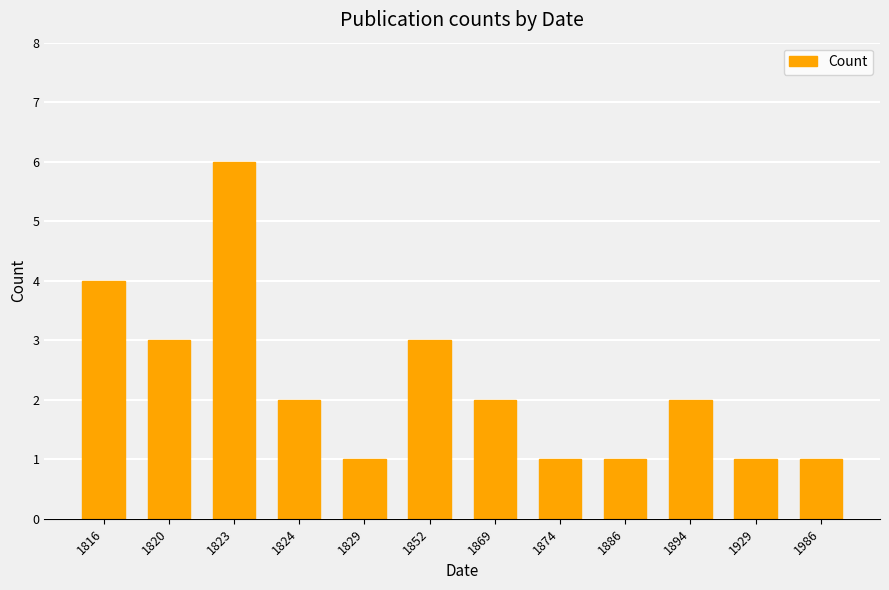

What is the minimum value shown in the chart?

1